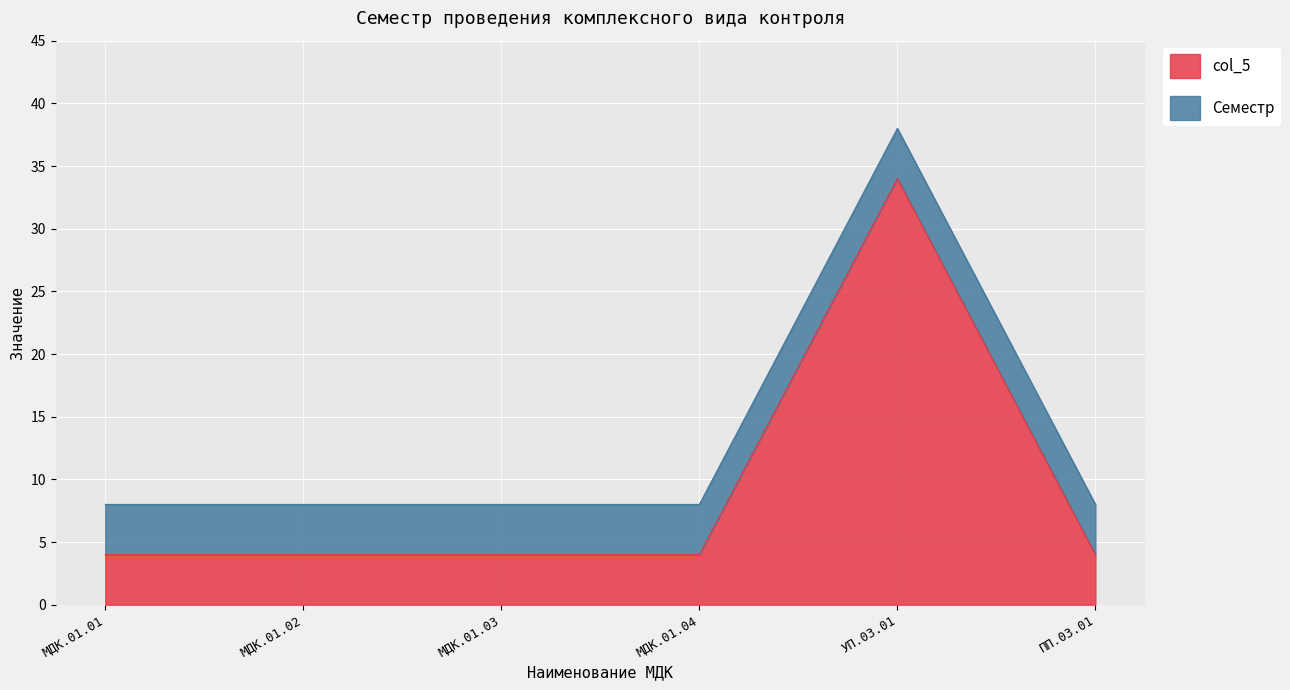

What is the ratio of the value at МДК.01.01 to the value at МДК.01.04?

1.0